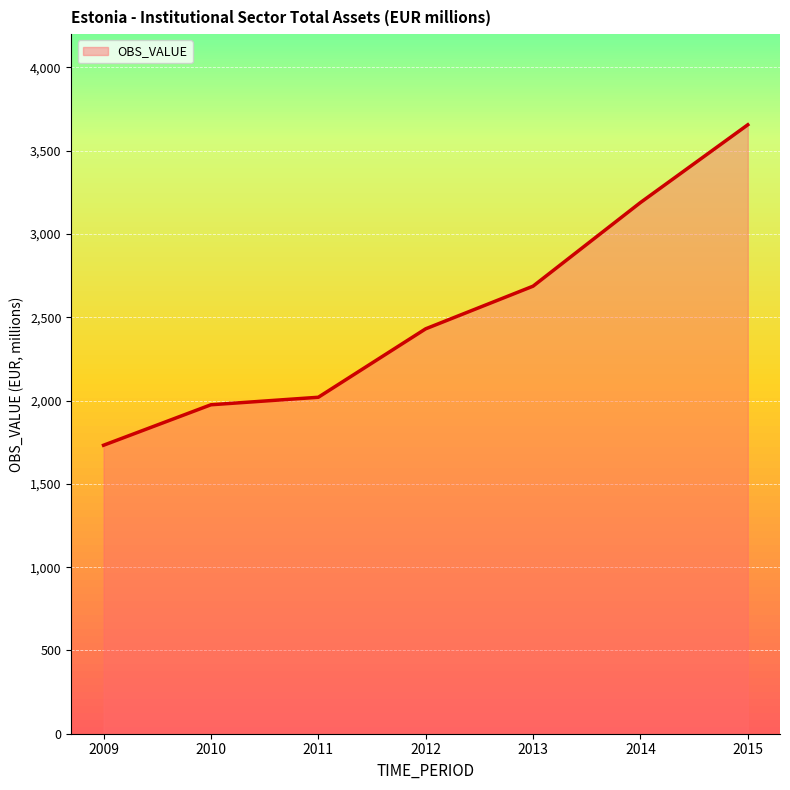

What is the change in value from 2012 to 2013?

+256